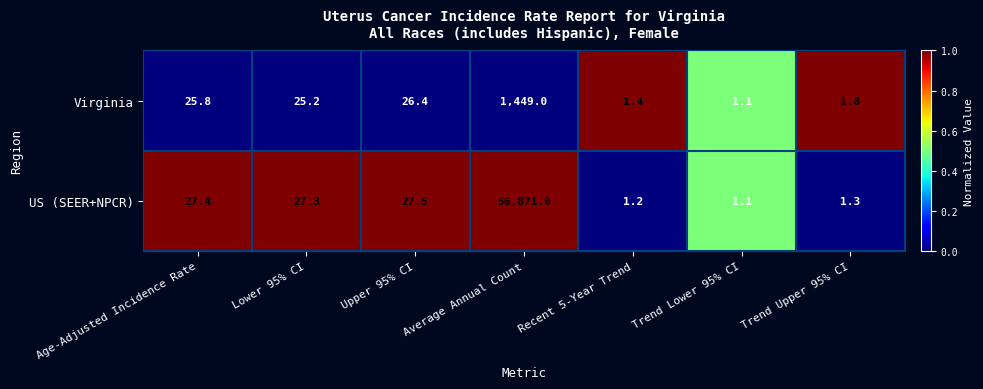

What is the difference between the US (SEER+NPCR) values at Trend Upper 95% CI and Lower 95% CI?

26.0